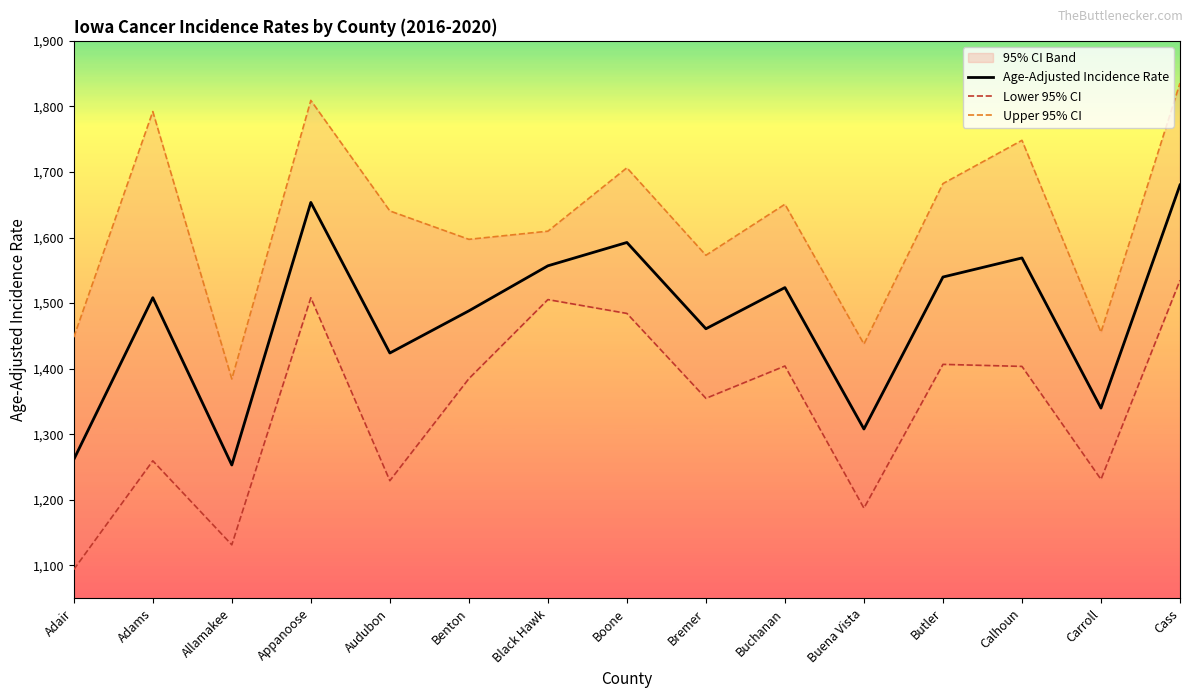

Which series has the largest total across all categories?

Upper 95% CI